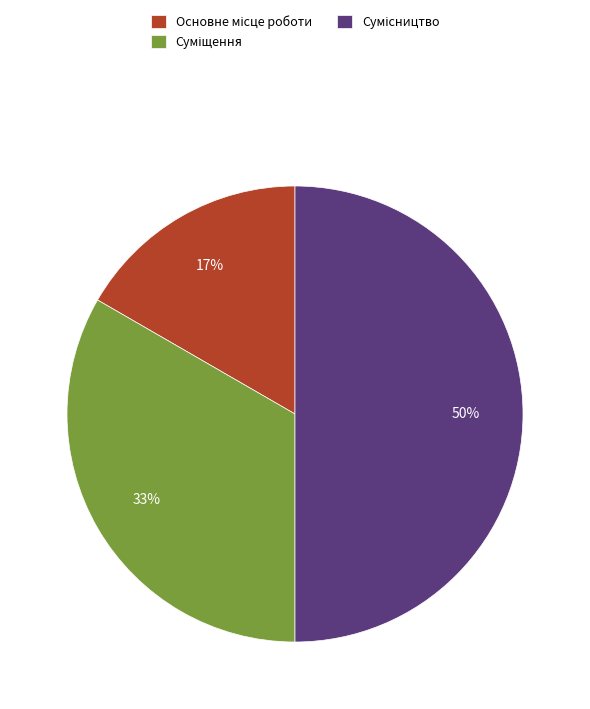

To the nearest percent, what is the difference between the largest and smallest slice percentages?

33%